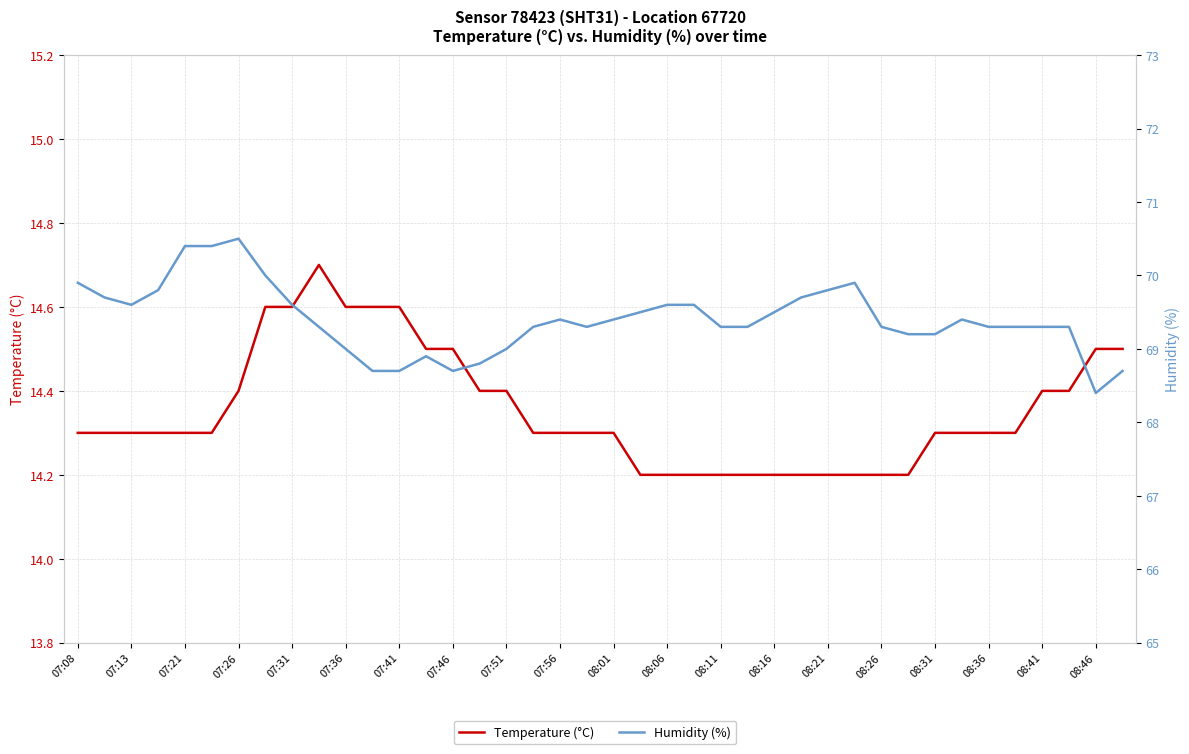

Which series has the largest range (max minus min)?

Humidity (%)